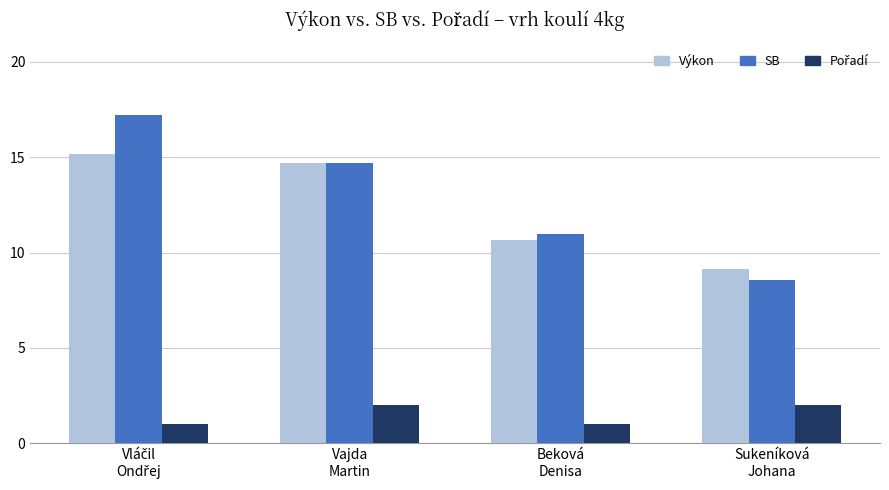

What is the difference between the maximum and minimum values in the SB series?

8.7